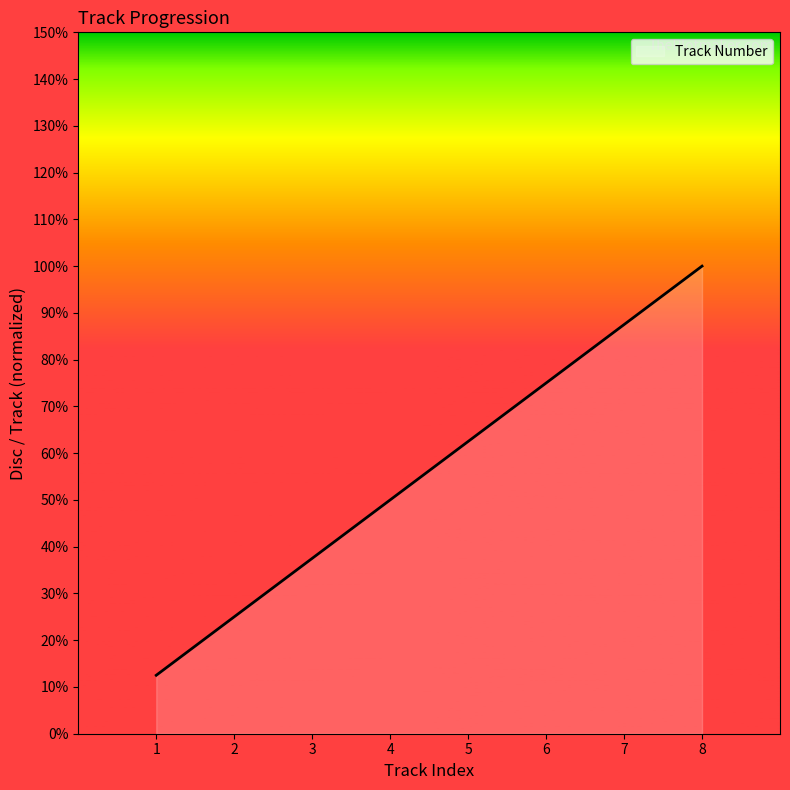

Does the chart have visible grid lines?

No